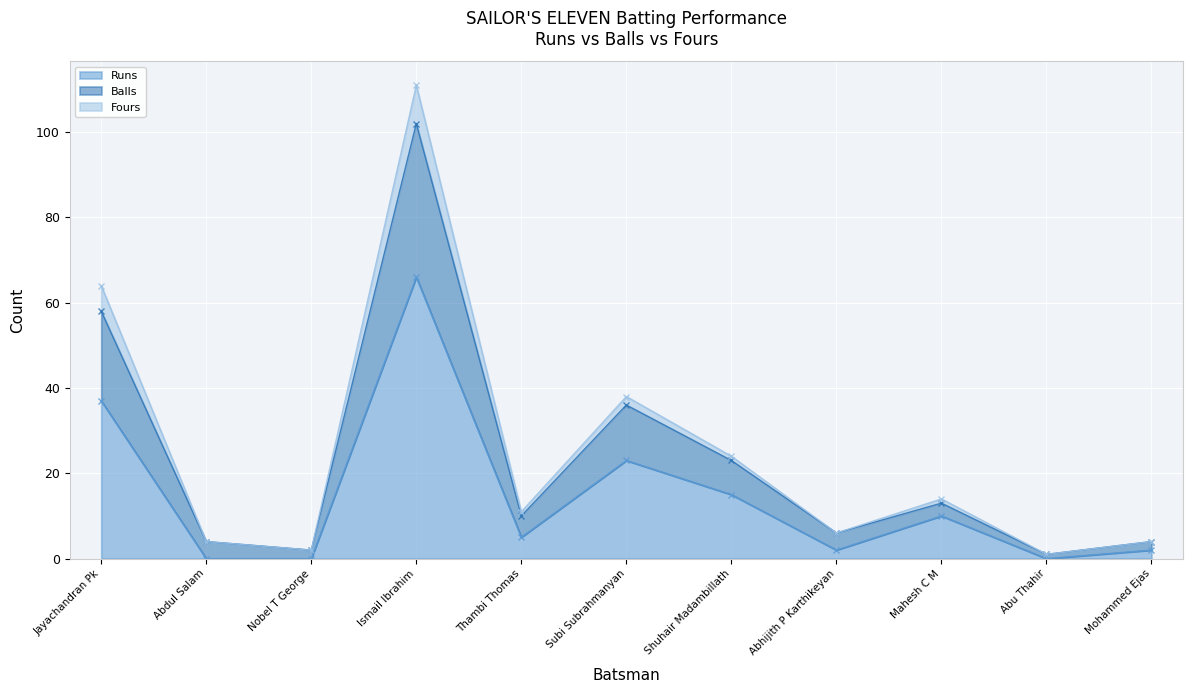

How many interior local peaks does the Runs series have?

3